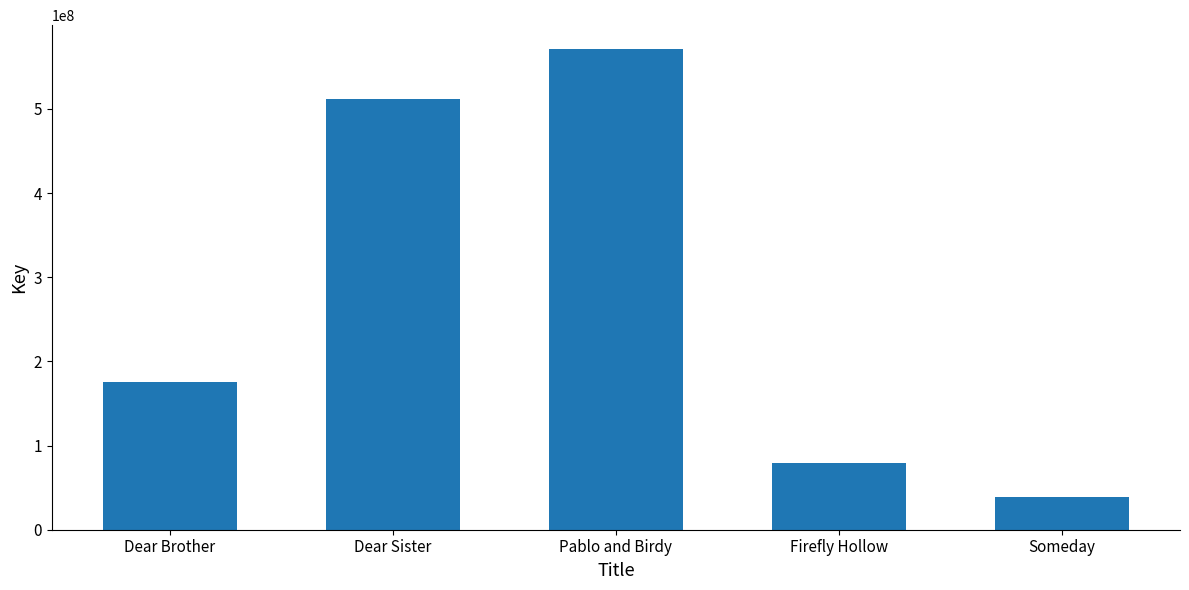

What is the change in value from Dear Sister to Pablo and Birdy?

+58788505